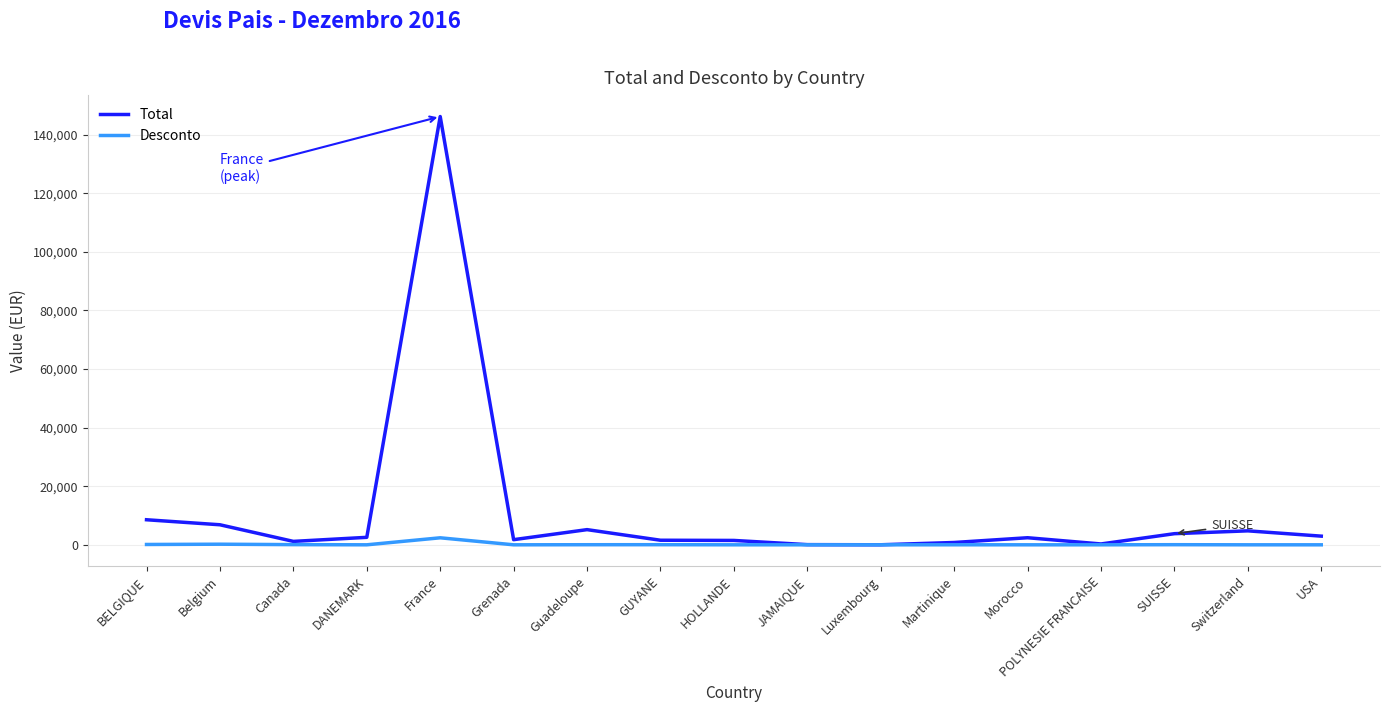

Is the value of Desconto at Switzerland greater than the value of Total at DANEMARK?

No